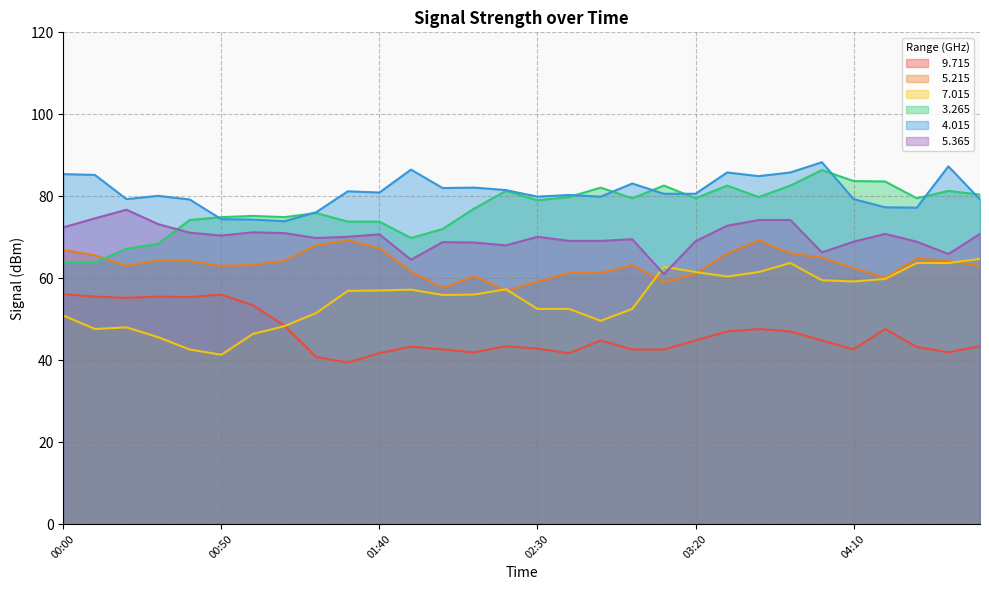

Reading left to right, transcribe all the data shown in this chart.

  9.715: 00:00=56.1	00:10=55.5	00:20=55.2	00:30=55.5	00:40=55.4	00:50=56.0	01:00=53.4	01:10=48.4	01:20=40.8	01:30=39.4	01:40=41.7	01:50=43.3	02:00=42.6	02:10=41.9	02:20=43.4	02:30=42.8	02:40=41.7	02:50=44.8	03:00=42.6	03:10=42.6	03:20=44.8	03:30=47.0	03:40=47.6	03:50=47.0	04:00=44.8	04:10=42.6	04:20=47.6	04:30=43.2	04:40=41.9	04:50=43.4
  5.215: 00:00=66.9	00:10=65.6	00:20=63.0	00:30=64.4	00:40=64.2	00:50=63.0	01:00=63.2	01:10=64.3	01:20=68.0	01:30=69.3	01:40=67.3	01:50=61.6	02:00=57.6	02:10=60.5	02:20=56.9	02:30=59.1	02:40=61.3	02:50=61.3	03:00=63.2	03:10=59.0	03:20=61.1	03:30=66.0	03:40=69.2	03:50=66.1	04:00=65.0	04:10=62.5	04:20=60.1	04:30=64.8	04:40=64.2	04:50=62.9
  7.015: 00:00=50.9	00:10=47.6	00:20=48.0	00:30=45.6	00:40=42.6	00:50=41.3	01:00=46.4	01:10=48.3	01:20=51.5	01:30=56.9	01:40=57.0	01:50=57.2	02:00=55.9	02:10=56.0	02:20=57.3	02:30=52.5	02:40=52.5	02:50=49.6	03:00=52.5	03:10=62.8	03:20=61.5	03:30=60.4	03:40=61.5	03:50=63.7	04:00=59.5	04:10=59.2	04:20=59.8	04:30=63.7	04:40=63.7	04:50=64.7
  3.265: 00:00=63.8	00:10=63.8	00:20=67.2	00:30=68.4	00:40=74.2	00:50=74.9	01:00=75.2	01:10=74.9	01:20=75.9	01:30=73.8	01:40=73.8	01:50=69.8	02:00=72.0	02:10=77.0	02:20=81.3	02:30=79.0	02:40=79.8	02:50=82.1	03:00=79.5	03:10=82.6	03:20=79.5	03:30=82.6	03:40=79.8	03:50=82.6	04:00=86.4	04:10=83.7	04:20=83.6	04:30=79.5	04:40=81.3	04:50=80.4
  4.015: 00:00=85.4	00:10=85.2	00:20=79.3	00:30=80.1	00:40=79.2	00:50=74.4	01:00=74.3	01:10=73.9	01:20=76.1	01:30=81.2	01:40=80.9	01:50=86.5	02:00=82.0	02:10=82.1	02:20=81.5	02:30=79.9	02:40=80.3	02:50=79.9	03:00=83.1	03:10=80.6	03:20=80.6	03:30=85.8	03:40=84.9	03:50=85.8	04:00=88.3	04:10=79.3	04:20=77.3	04:30=77.2	04:40=87.3	04:50=79.2
  5.365: 00:00=72.4	00:10=74.6	00:20=76.7	00:30=73.2	00:40=71.1	00:50=70.4	01:00=71.2	01:10=71.0	01:20=69.8	01:30=70.1	01:40=70.7	01:50=64.5	02:00=68.8	02:10=68.7	02:20=68.0	02:30=70.1	02:40=69.1	02:50=69.1	03:00=69.5	03:10=61.0	03:20=69.0	03:30=72.8	03:40=74.2	03:50=74.2	04:00=66.3	04:10=68.9	04:20=70.8	04:30=68.9	04:40=65.9	04:50=70.8